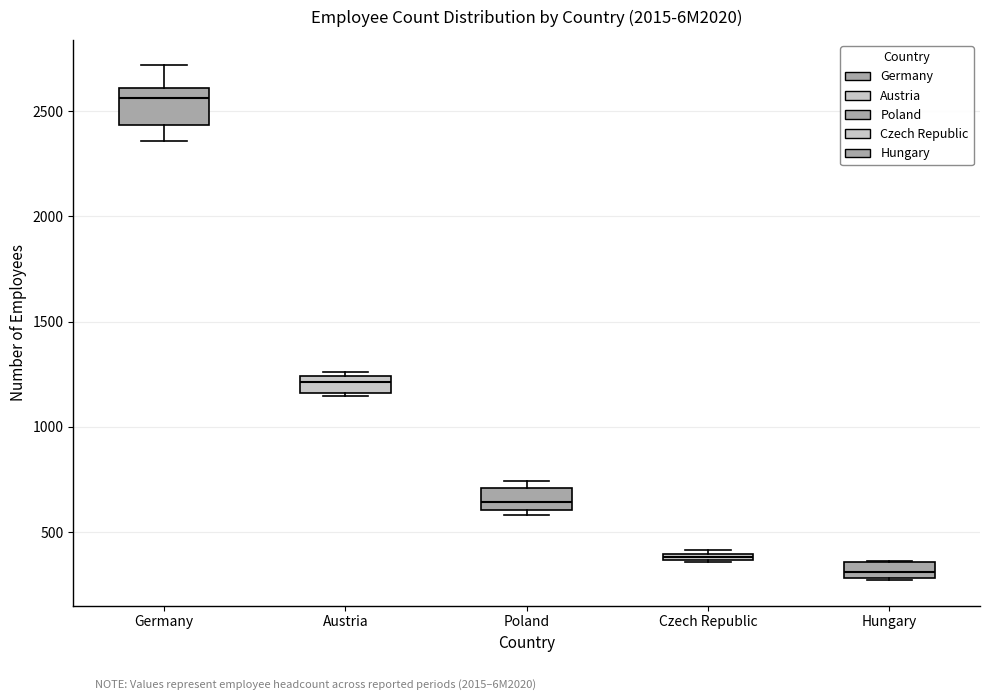

Which box's median line is the highest?

Germany